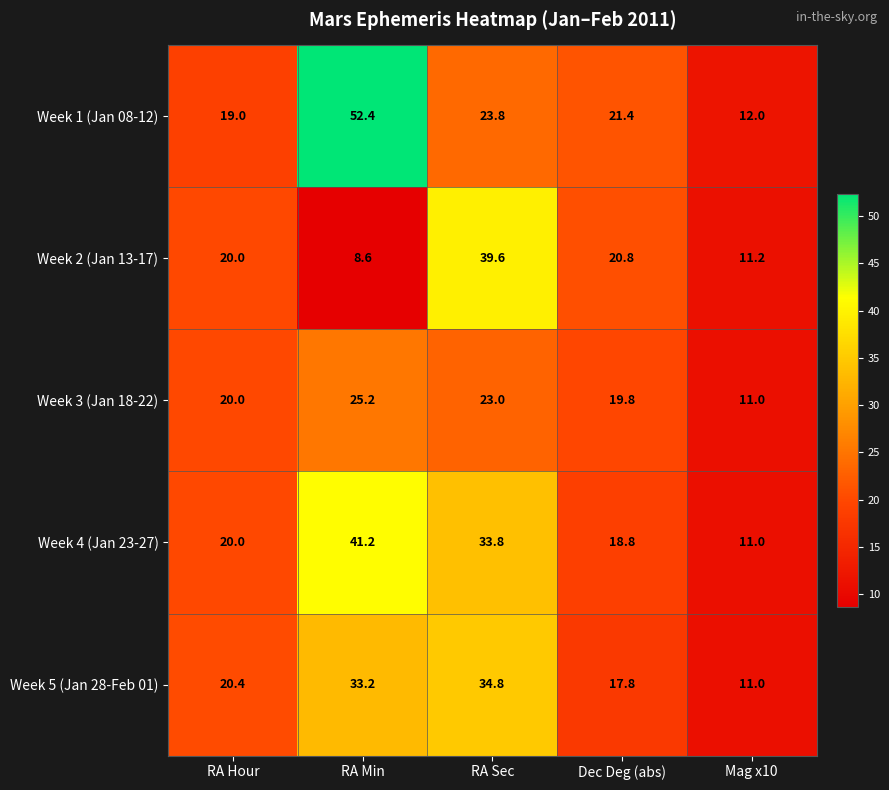

Which series changed the most between RA Hour and RA Min?

Week 1 (Jan 08-12)